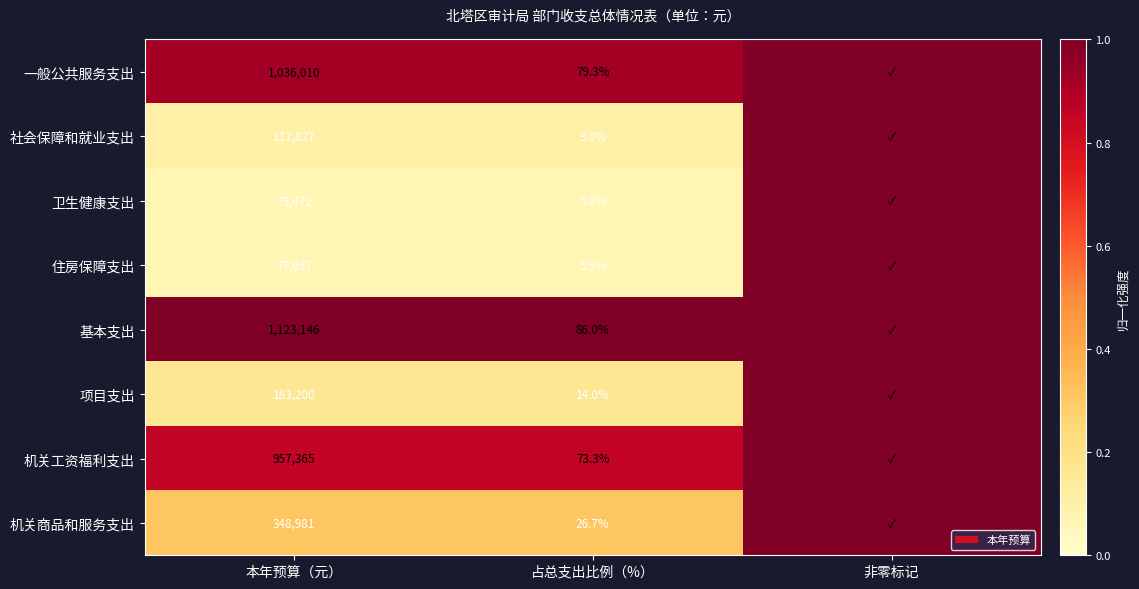

Is the value of 基本支出 at 本年预算（元） greater than the value of 一般公共服务支出 at 占总支出比例（%）?

Yes